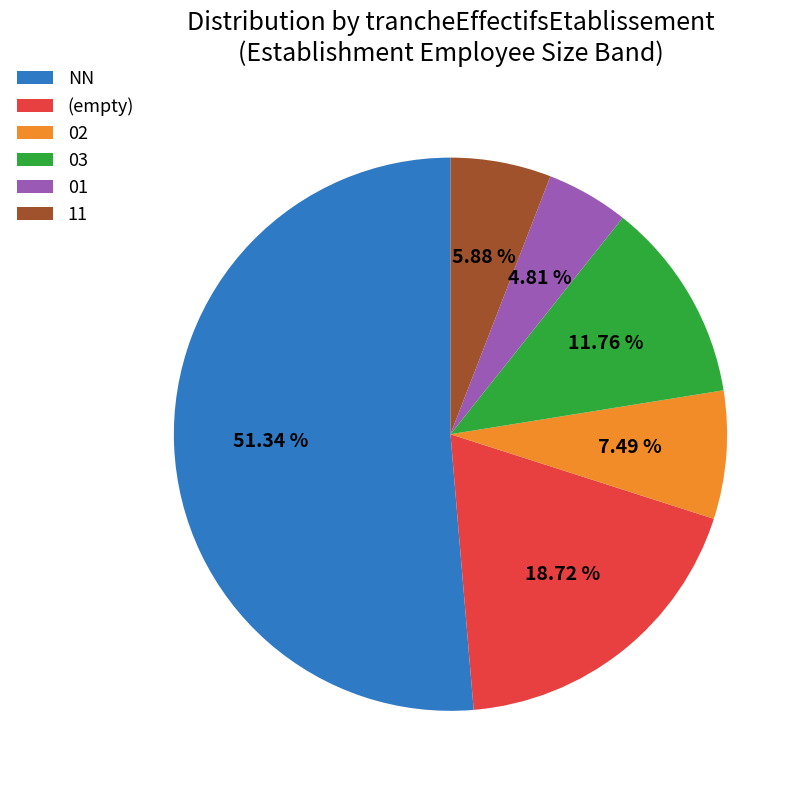

To the nearest percent, what percentage of the pie is 11?

6%